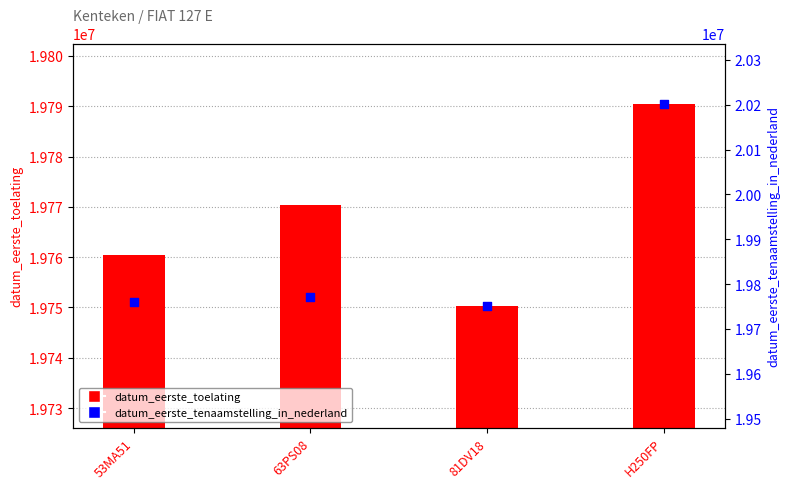

Which series has the largest Y range (max minus min)?

datum_eerste_tenaamstelling_in_nederland